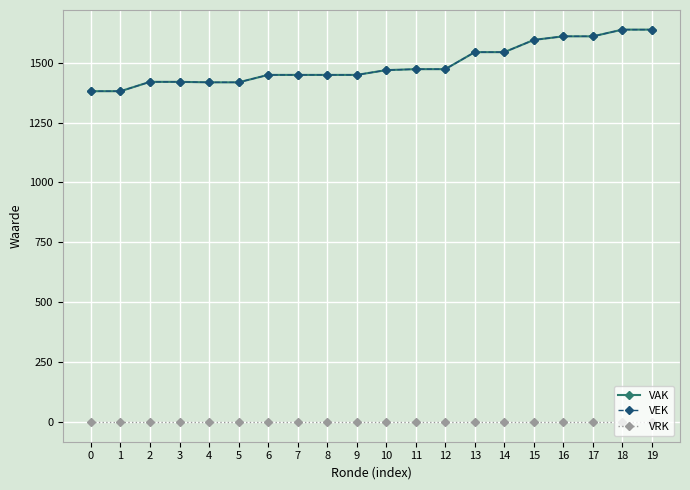

Does the chart display data point markers on the line(s)?

Yes